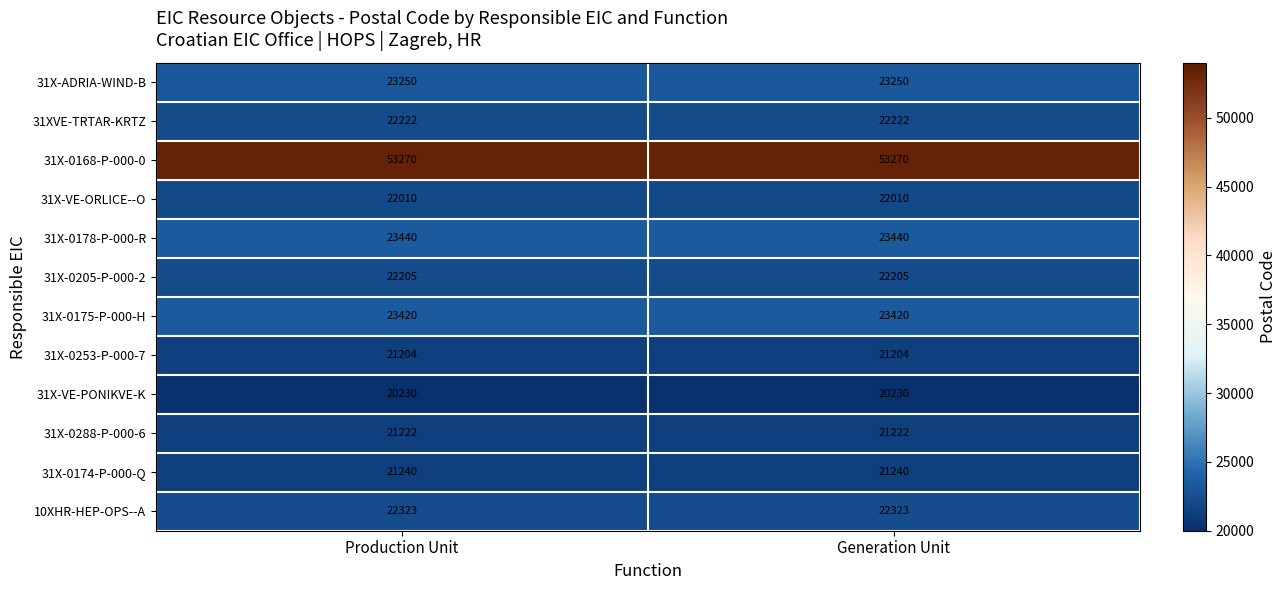

What is the total value across all series at Generation Unit?

296036